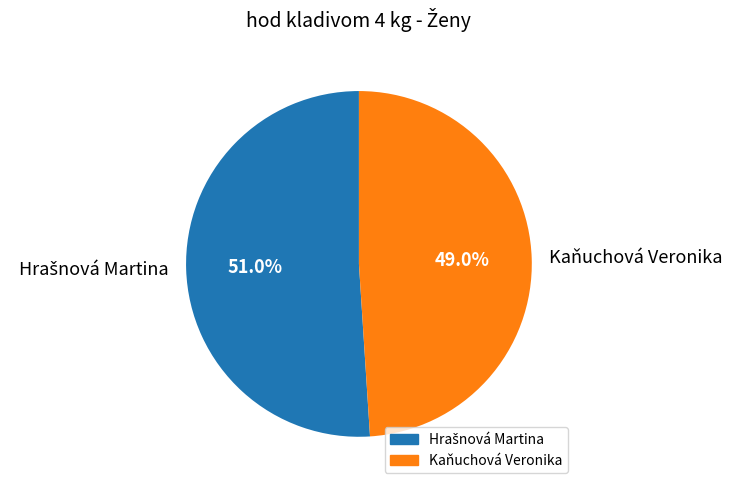

Does any single category account for the majority?

Yes